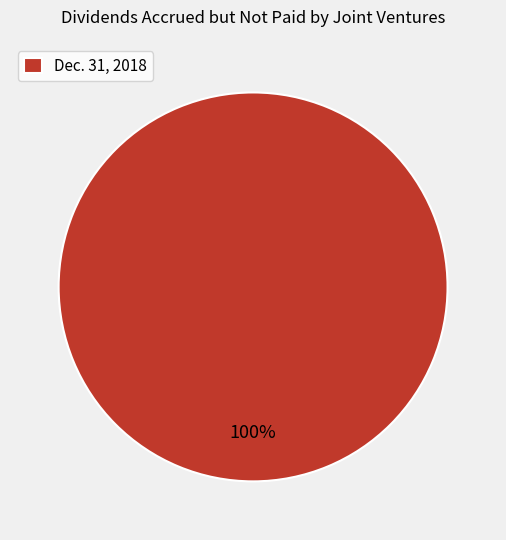

How many slices are in this pie chart?

1